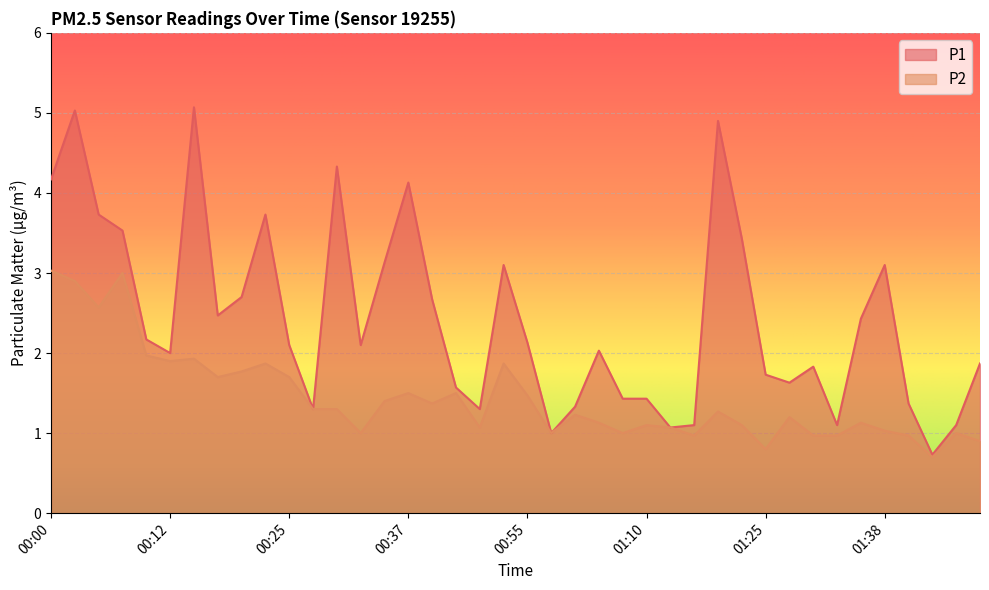

What are all the series names shown in the legend?

P1, P2